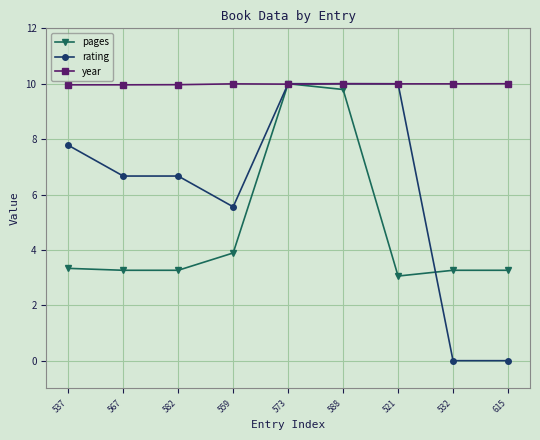

Rank the series at 582 from highest to lowest value.

year, rating, pages